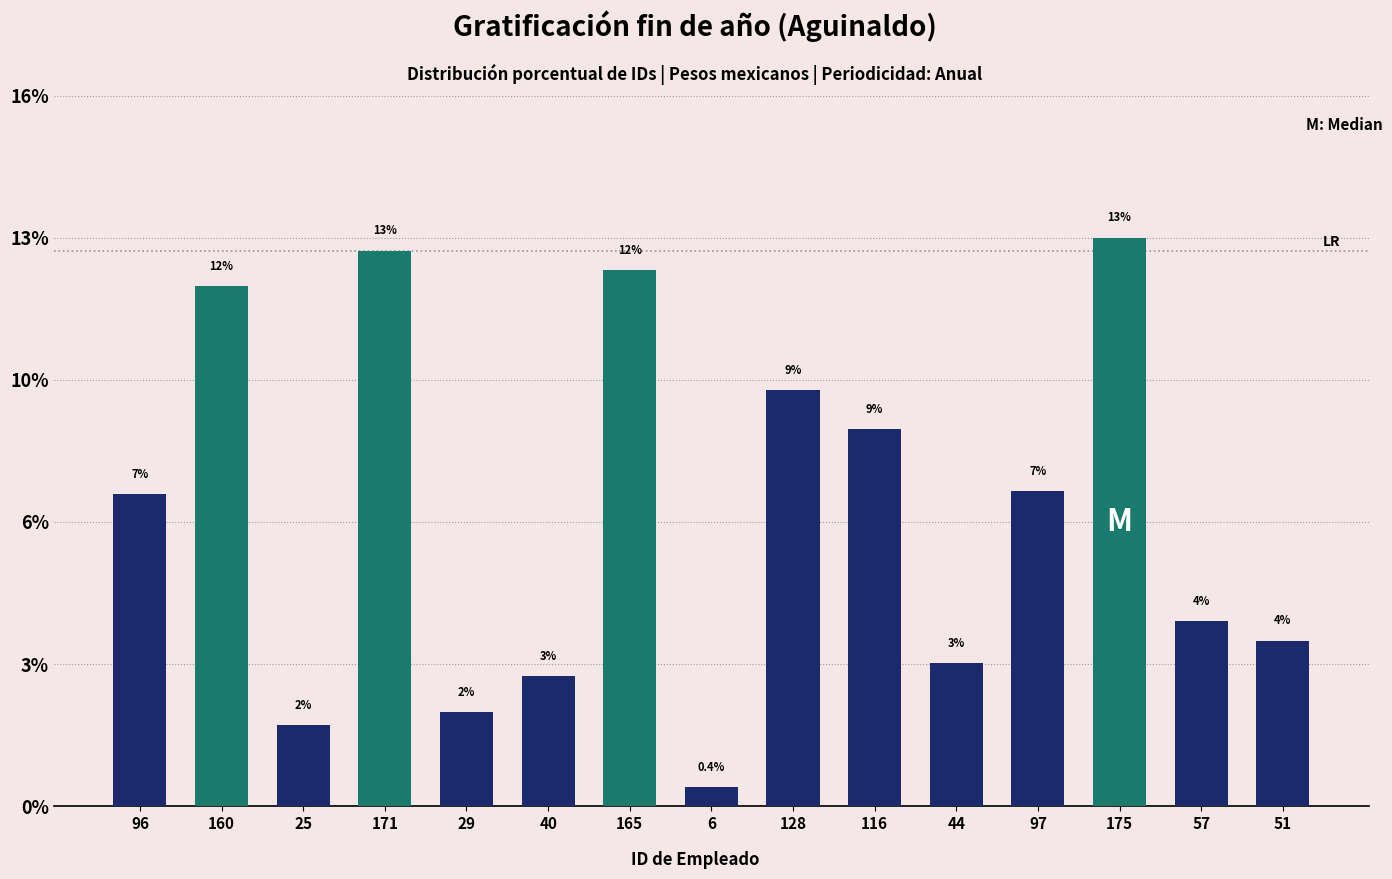

List the labels in order of value, largest first.

175, 171, 165, 160, 128, 116, 97, 96, 57, 51, 44, 40, 29, 25, 6